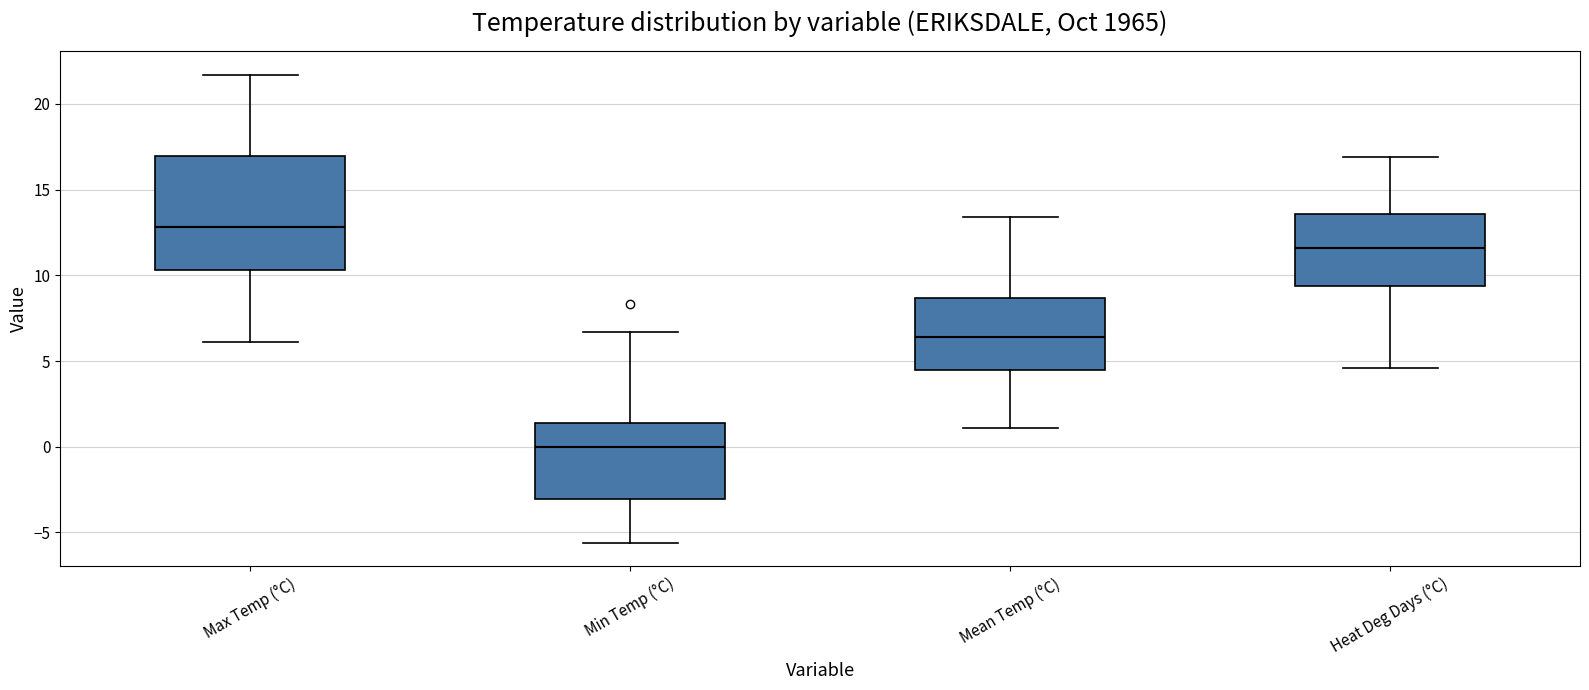

Reading left to right, read every box against the y-axis: the position of its median line, the range the box covers, and the ends of its whiskers. The values are not printed on the chart, so give them approximately, as read against the axis.

Max Temp (°C): median 13.0, box 10.5 to 17.0, whiskers 6.0 to 21.5
Min Temp (°C): median 0.0, box -3.0 to 1.5, whiskers -5.5 to 6.5
Mean Temp (°C): median 6.5, box 4.5 to 8.5, whiskers 1.0 to 13.5
Heat Deg Days (°C): median 11.5, box 9.5 to 13.5, whiskers 4.5 to 17.0